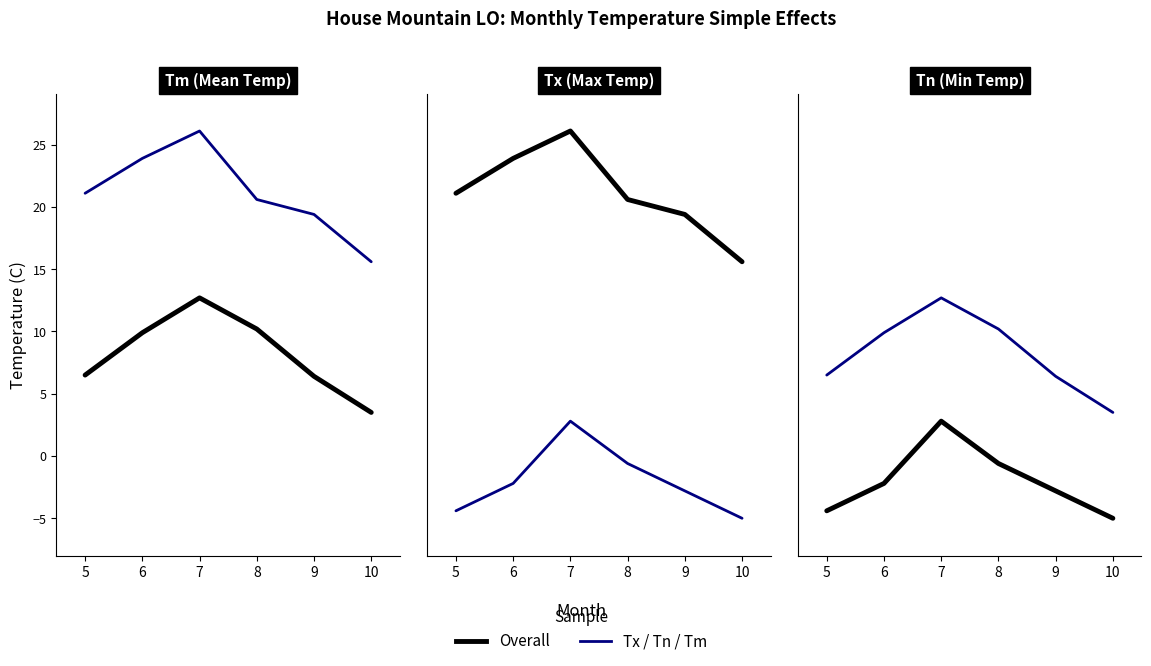

Reading left to right, list all the values displayed in this chart.

Overall: 5=-4.4	6=-2.2	7=2.8	8=-0.6	9=-2.8	10=-5.0
Tx: 5=21.1	6=23.9	7=26.1	8=20.6	9=19.4	10=15.6
Tn: 5=-4.4	6=-2.2	7=2.8	8=-0.6	9=-2.8	10=-5.0
Tm: 5=6.5	6=9.9	7=12.7	8=10.2	9=6.4	10=3.5